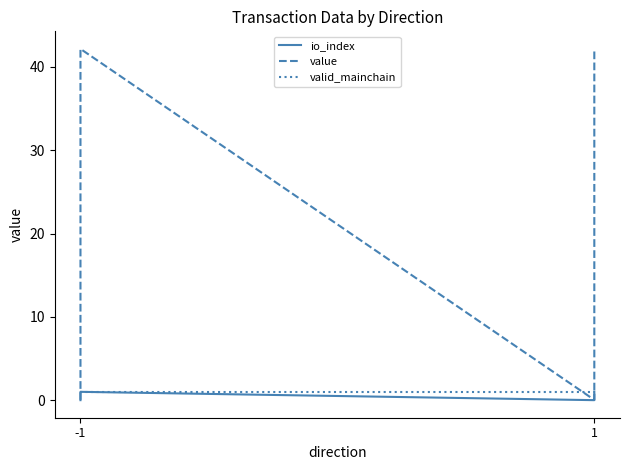

How many distinct data groups are displayed?

3